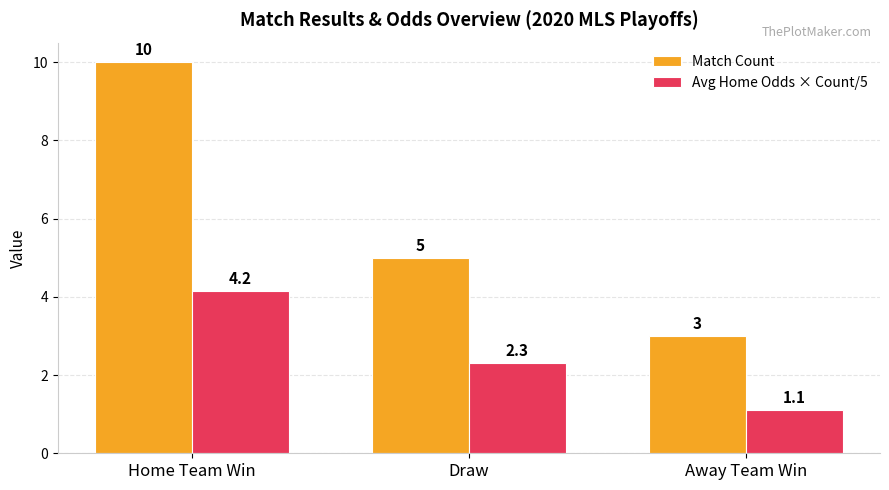

At how many categories does at least one series exceed 1?

3